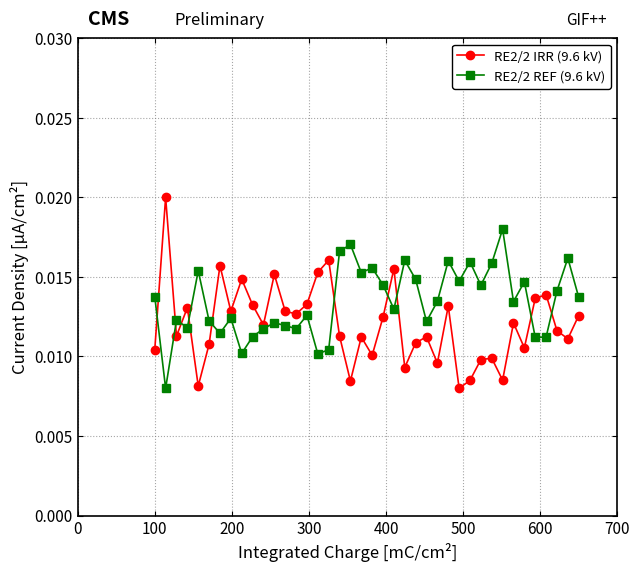

True or false: RE2/2 IRR (9.6 kV) has more than 2 points higher than both neighbors.

True